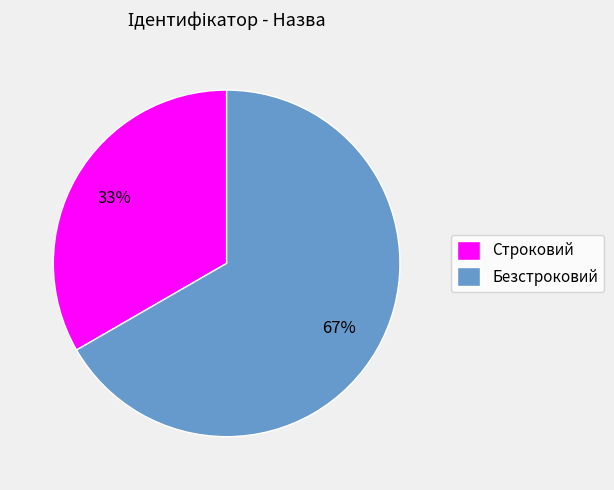

Rank the categories by value from highest to lowest.

Безстроковий, Строковий